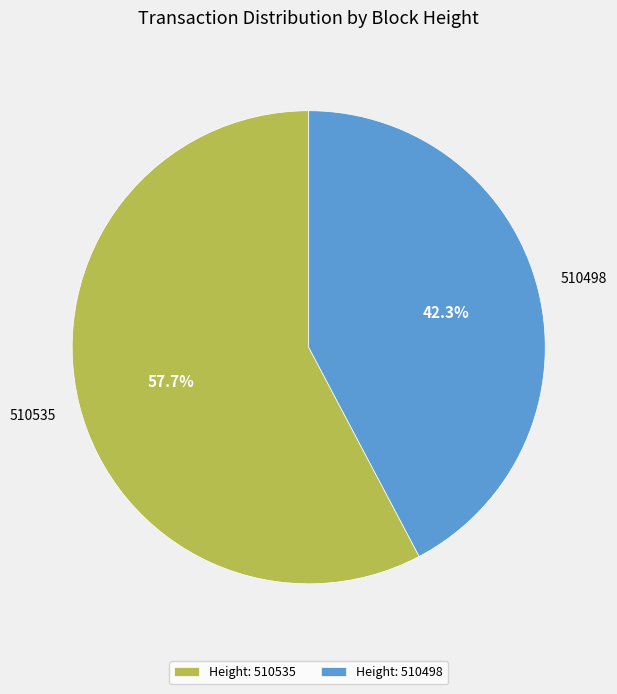

Is it true that 510498 is 42% of the pie?

True